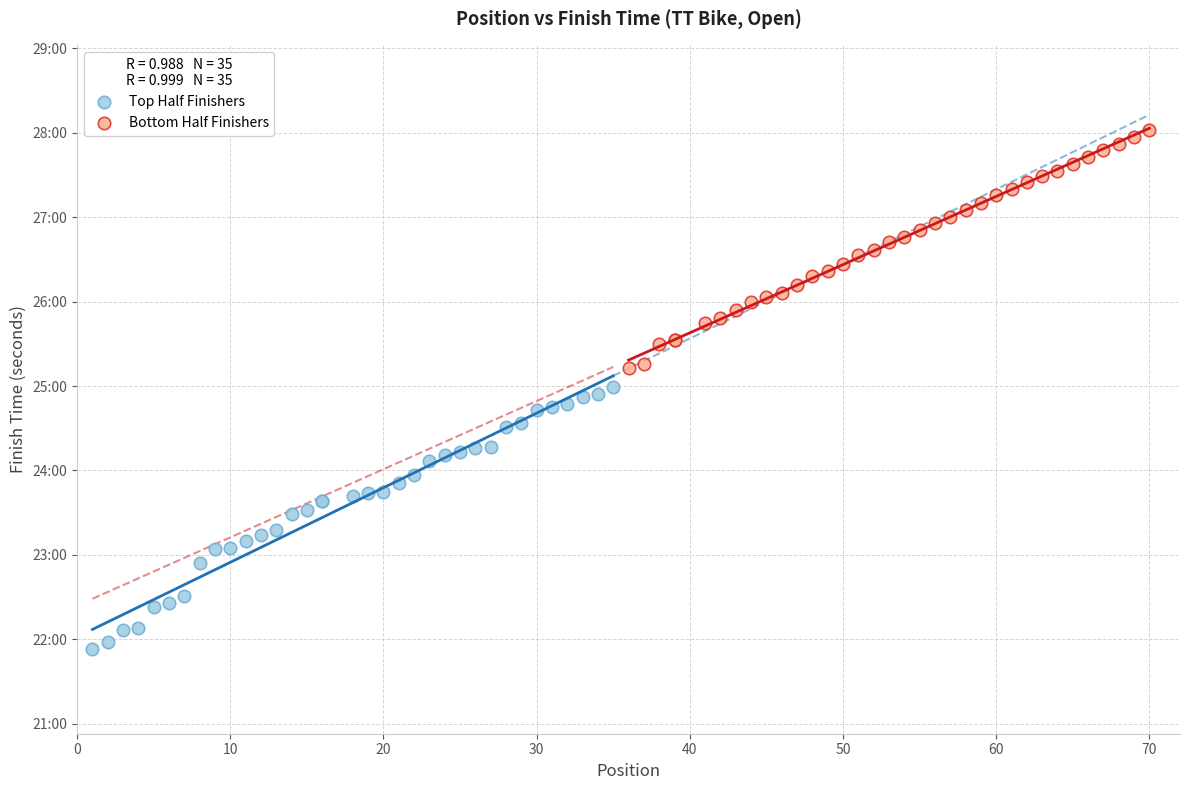

Which series has the widest spread of Y values?

Top Half Finishers